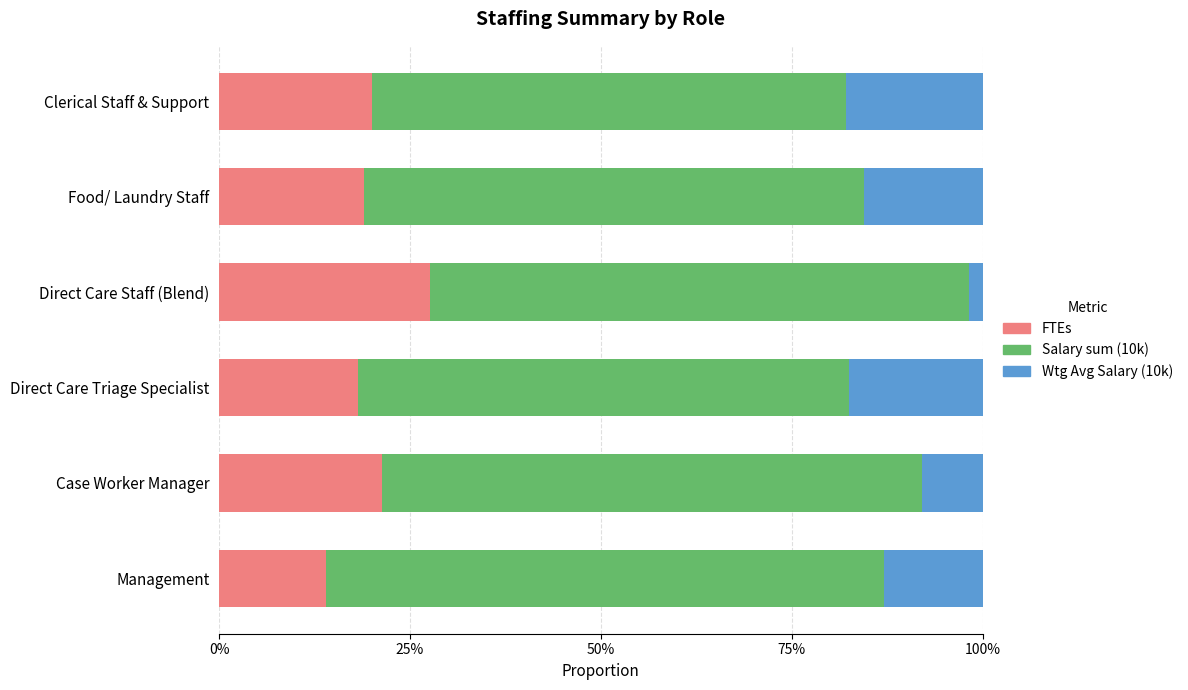

How many groups of bars are there?

6